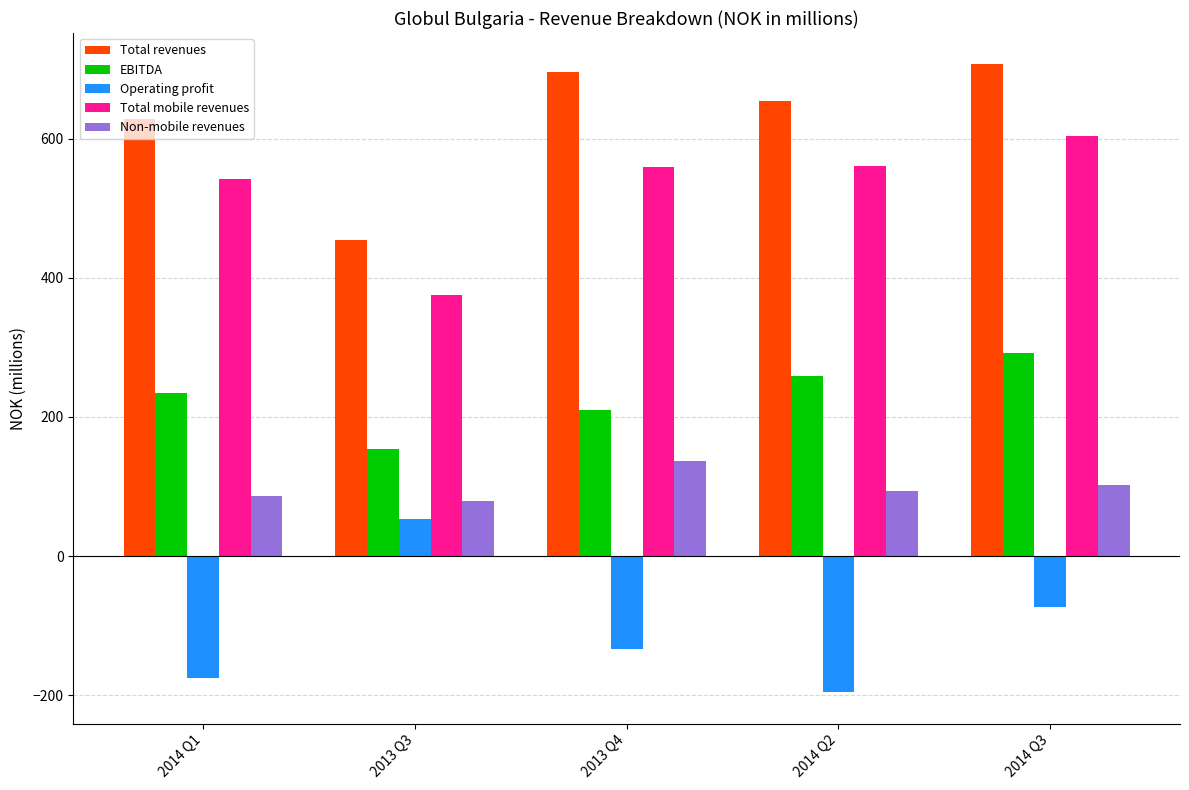

At which category is the sum across all series the highest?

2014 Q3